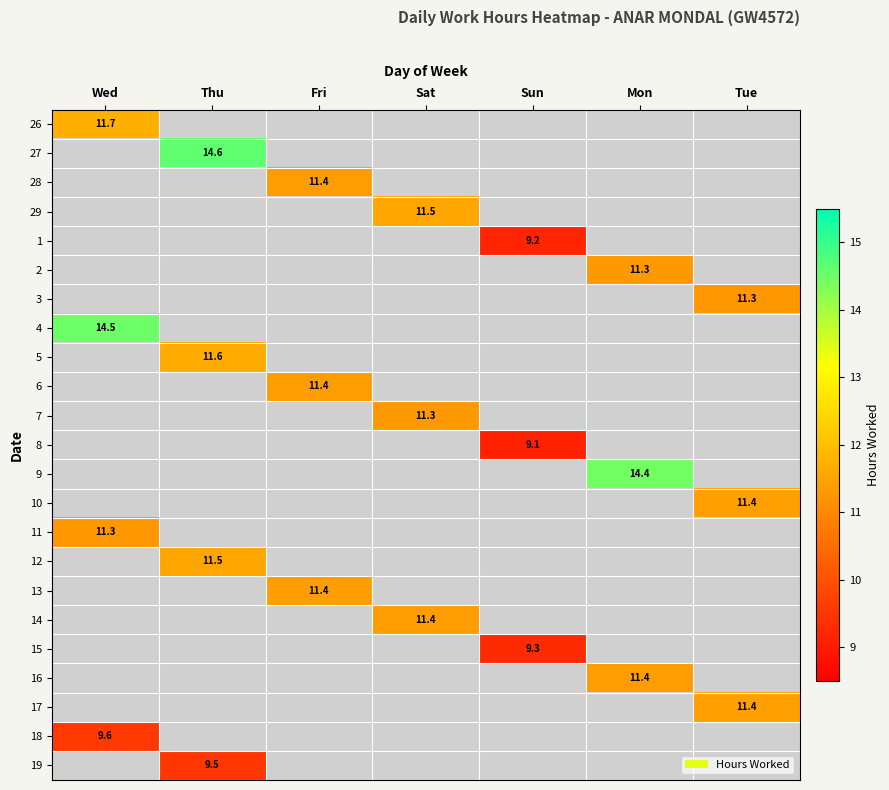

Rank the series at Sat from lowest to highest value.

26, 27, 28, 29, 1, 2, 3, 4, 5, 6, 7, 8, 9, 10, 11, 12, 13, 14, 15, 16, 17, 18, 19